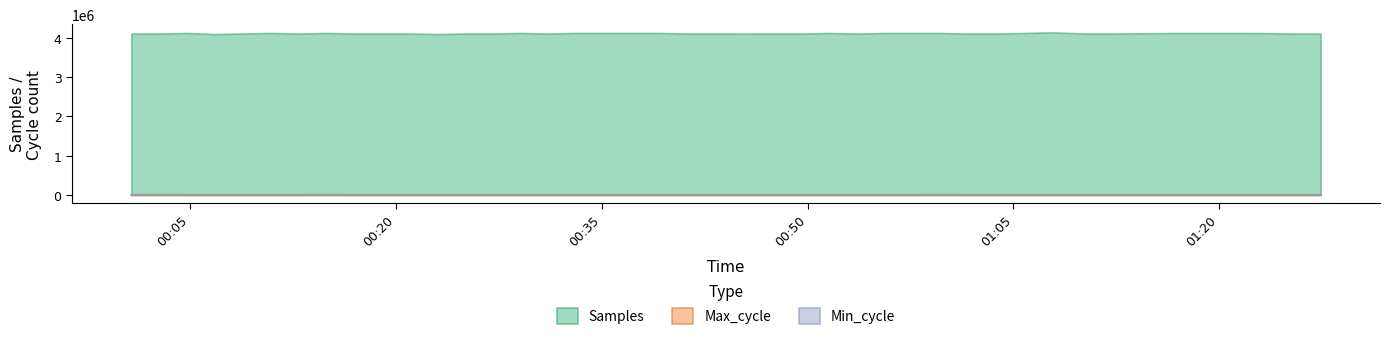

Which series changed the most between 2021/12/18 02:30 and 2021/12/18 03:30?

Samples